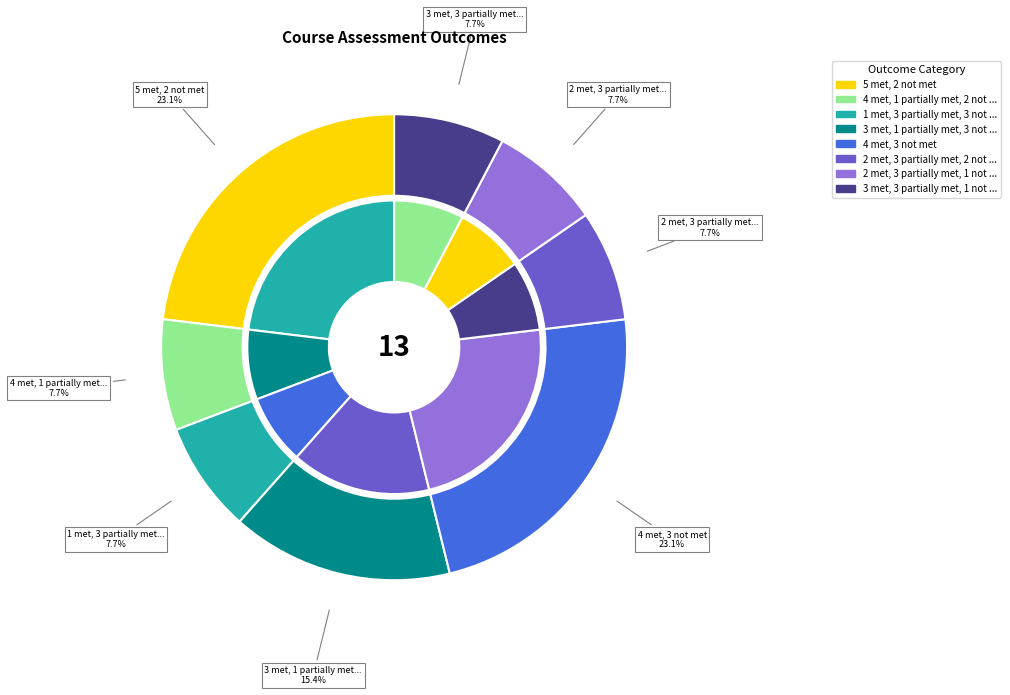

Is it true that 4 met, 1 partially met, 2 not met is 8% of the pie?

True